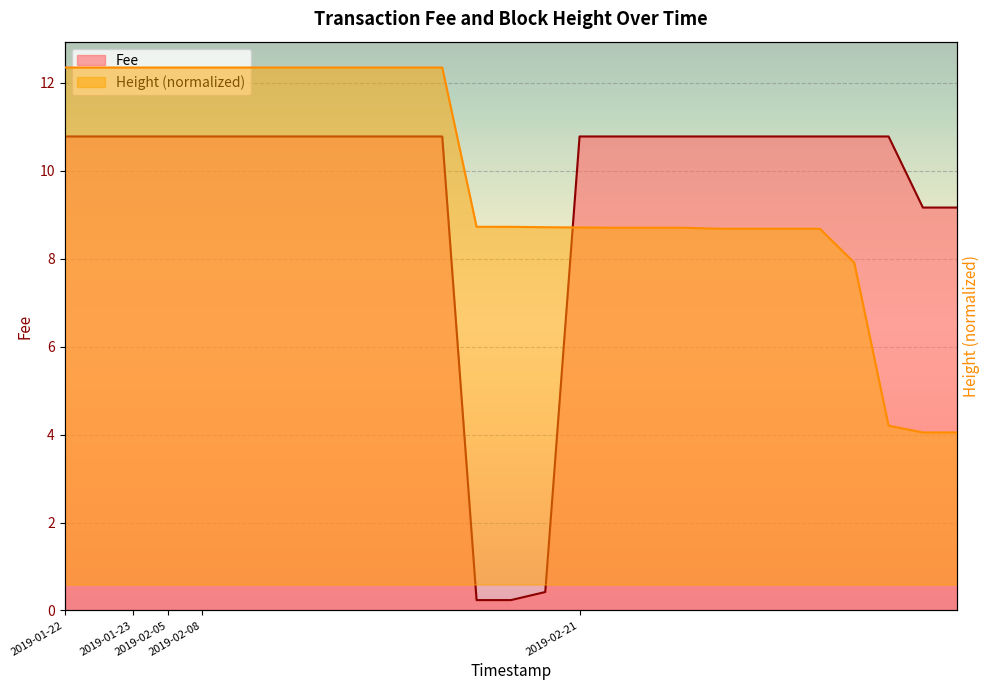

At which label is Height closest to 5?

2019-02-21 23:30:38